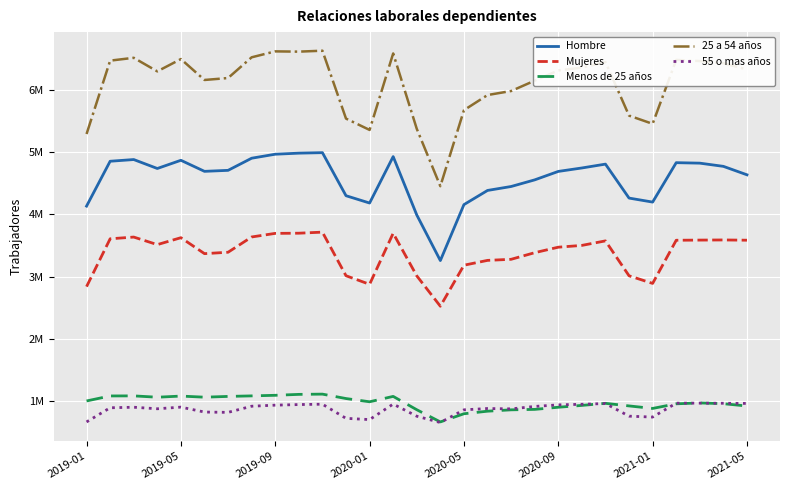

True or false: Mujeres and 25 a 54 años cross at least once.

False